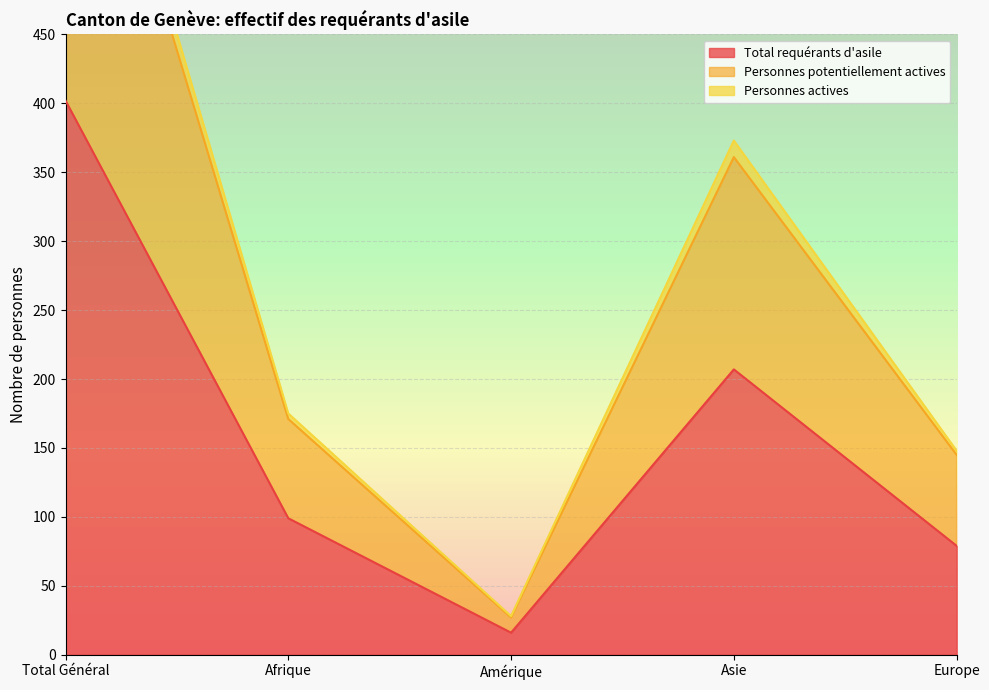

True or false: Personnes potentiellement actives and Personnes actives intersect in this chart.

False